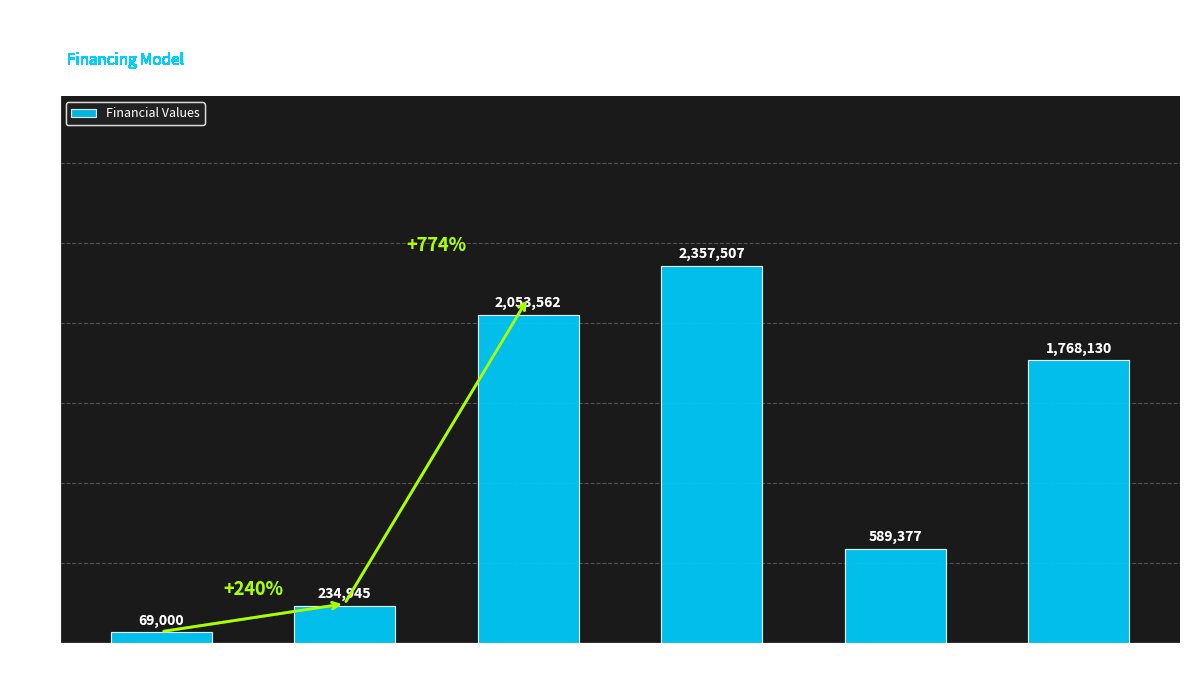

What is the sum of all values?

7072521.0